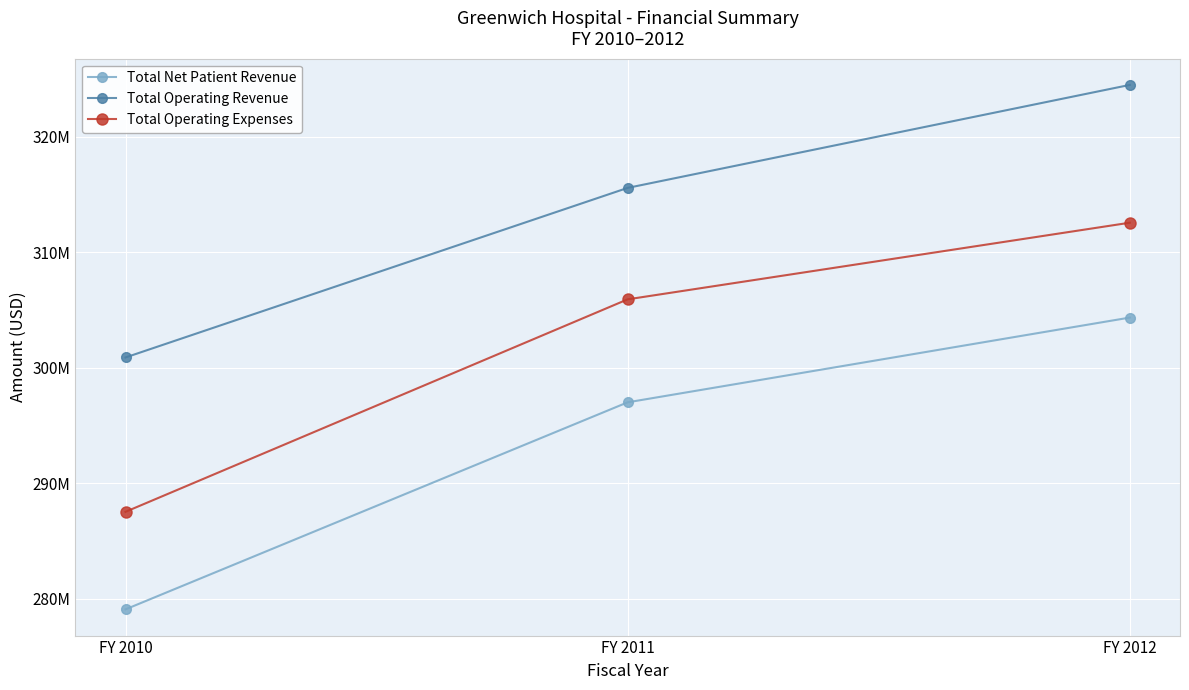

Is the value of Total Net Patient Revenue at FY 2011 greater than the value of Total Operating Expenses at FY 2010?

Yes